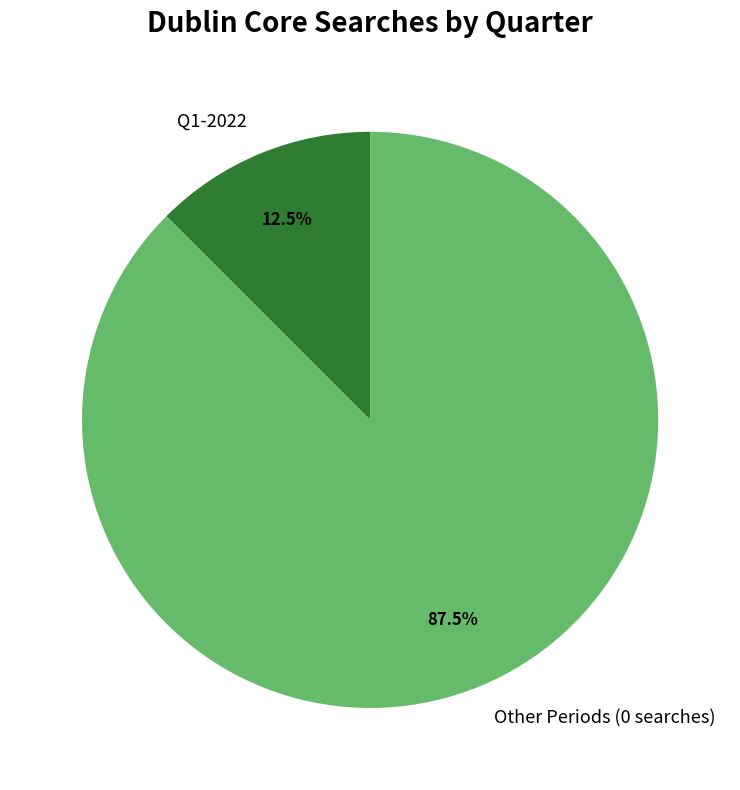

Rank the categories by value from highest to lowest.

Other Periods (0 searches), Q1-2022